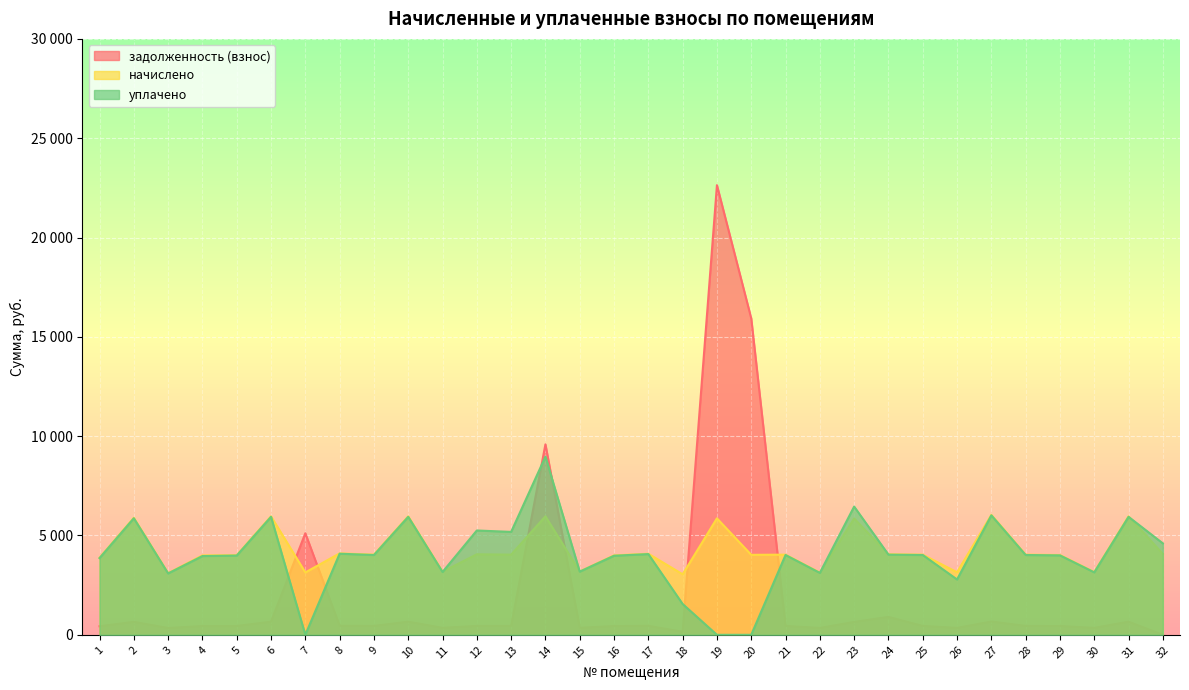

At how many categories does at least one series exceed 14659?

2